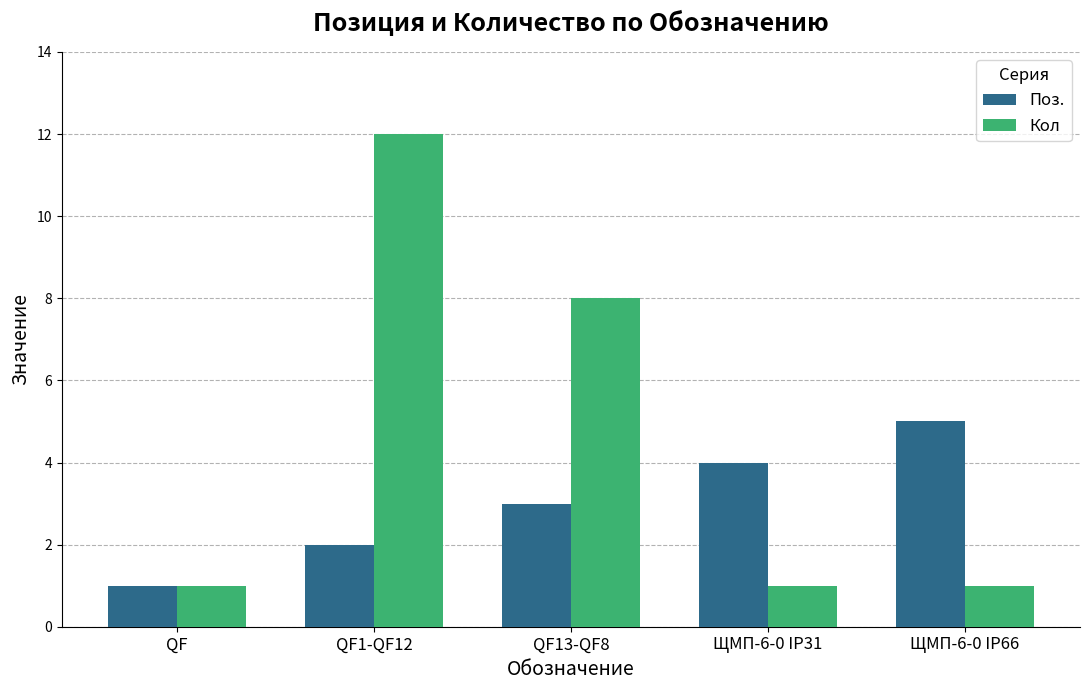

What is the sum of the Кол values at ЩМП-6-0 IP66 and QF13-QF8?

9